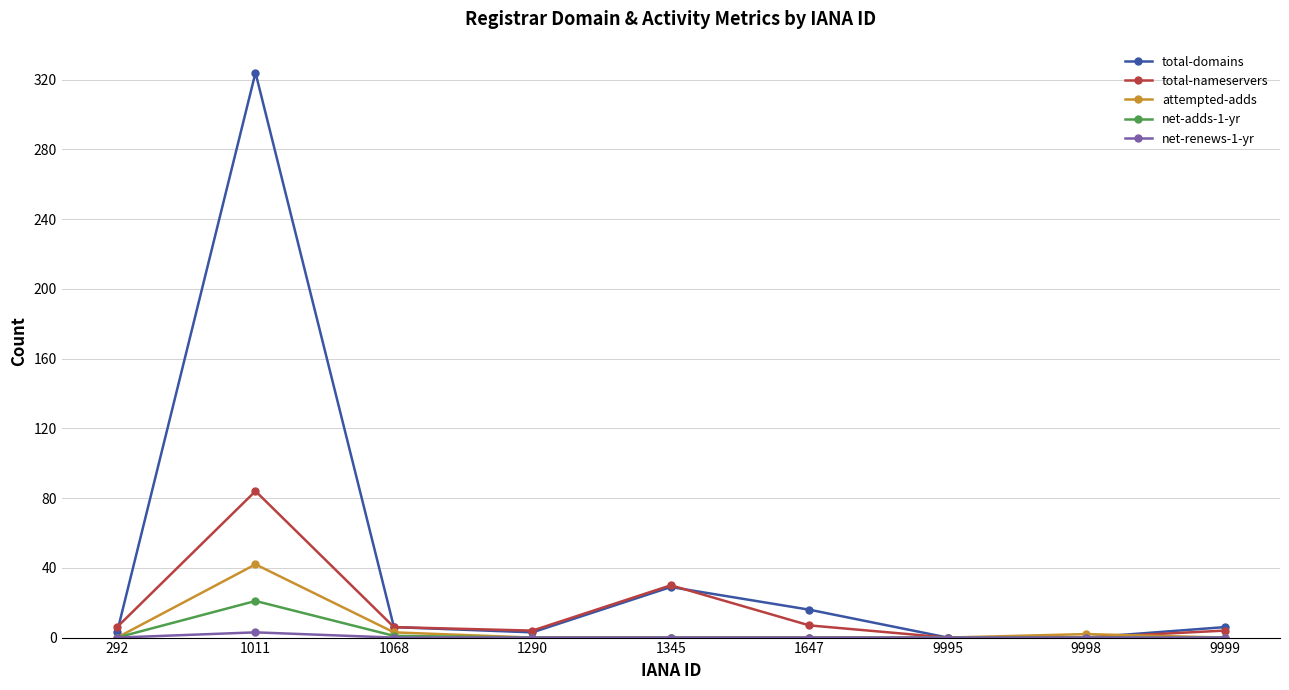

What is the value of the total-nameservers point at the 6th from the left?

7